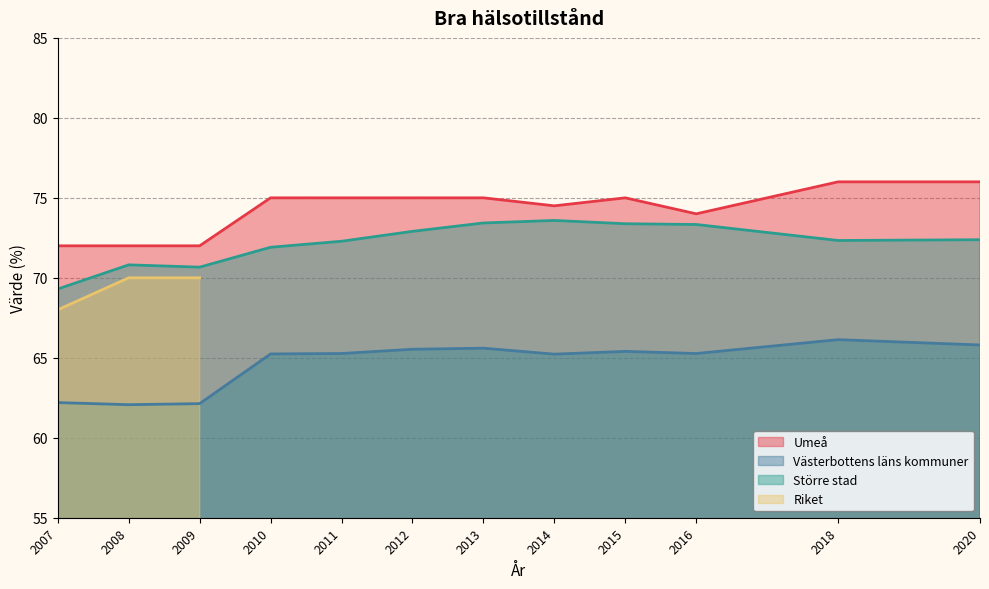

What is the maximum value for Umeå?

76.0